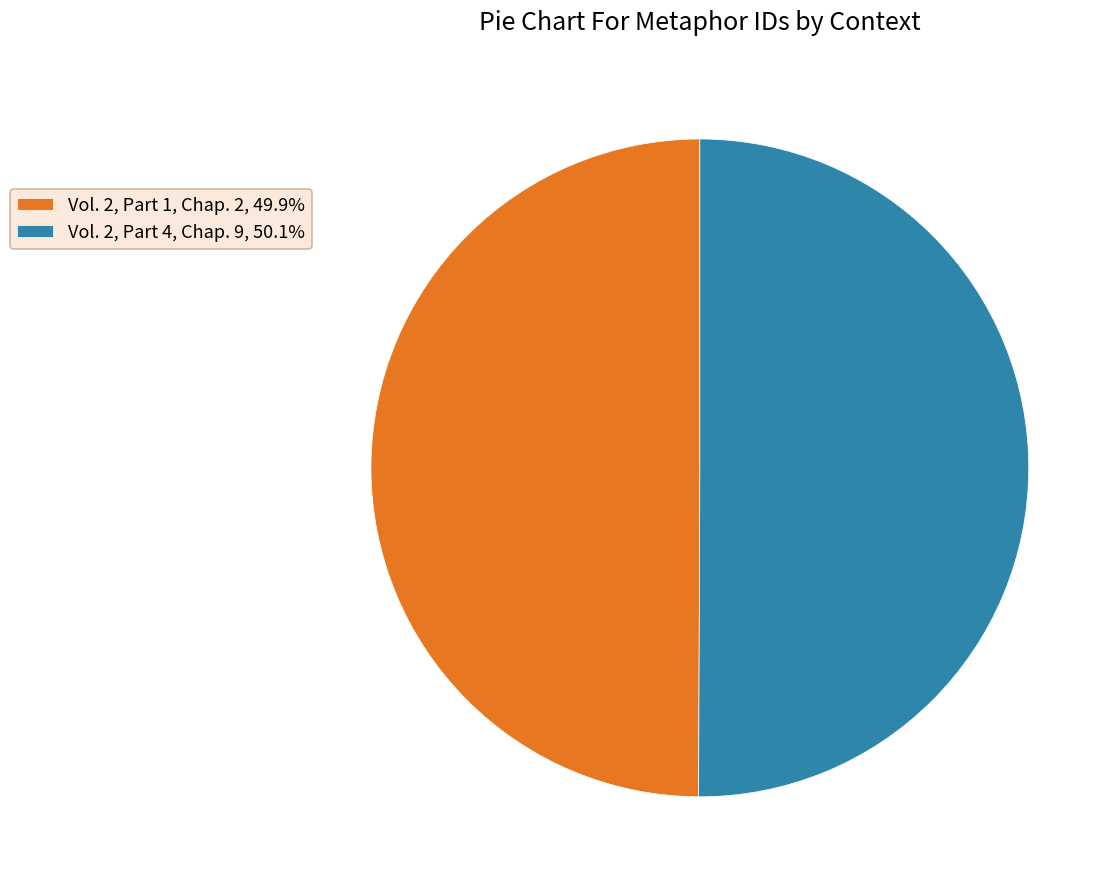

Do Vol. 2, Part 1, Chap. 2, 49.9% and Vol. 2, Part 4, Chap. 9, 50.1% together represent more than half of the pie?

Yes